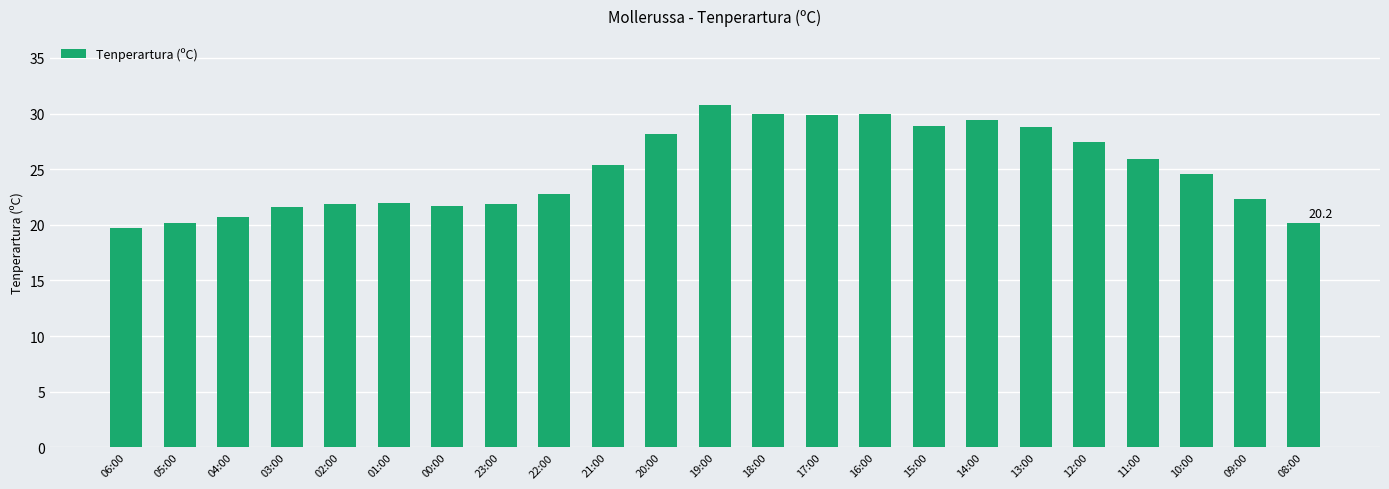

What is the difference between the second highest and minimum values?

10.3